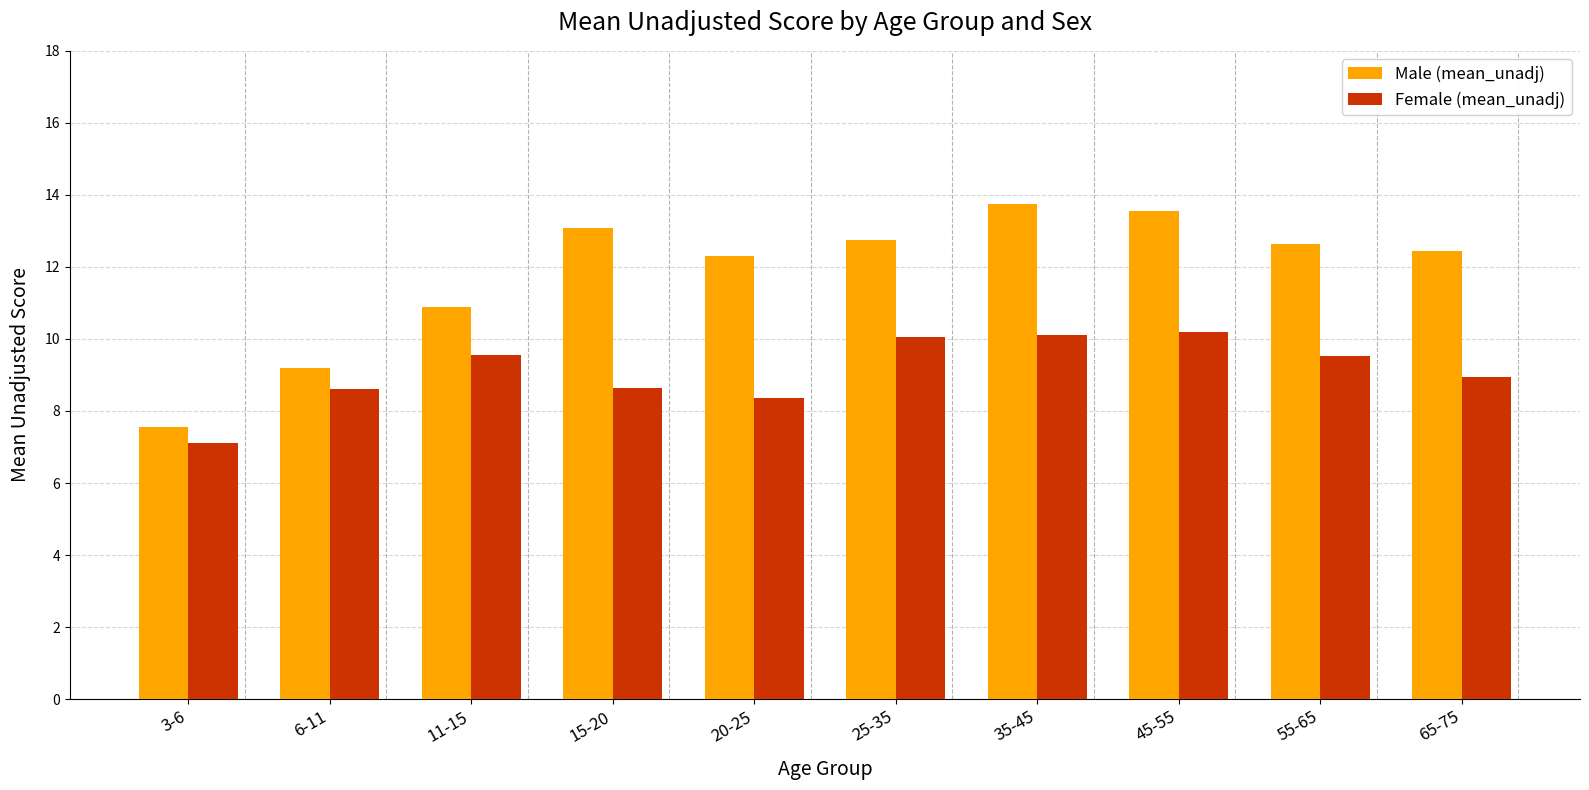

Which series has the largest range (max minus min)?

Male (mean_unadj)